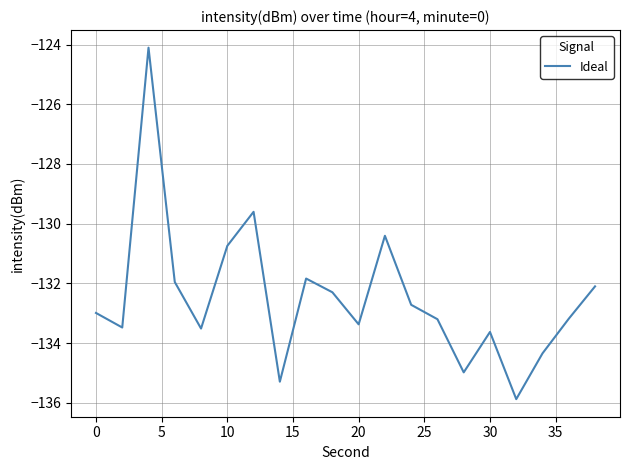

What is the smallest value displayed?

-135.9